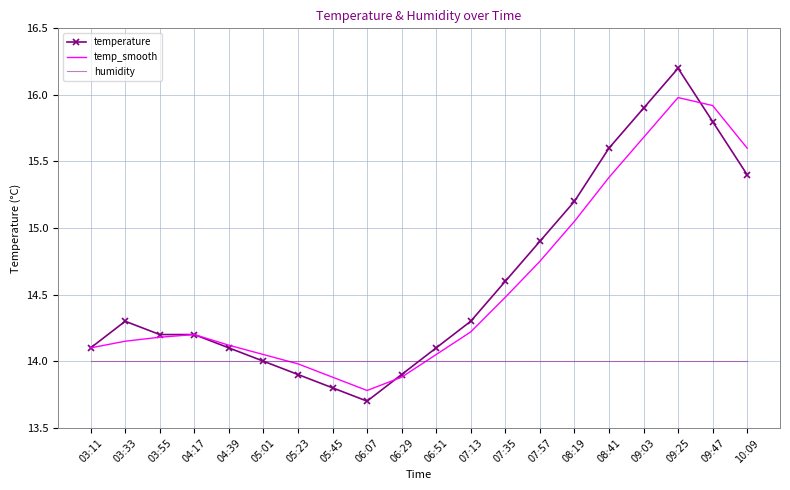

List the series in order of their peak value, lowest first.

humidity, temp_smooth, temperature